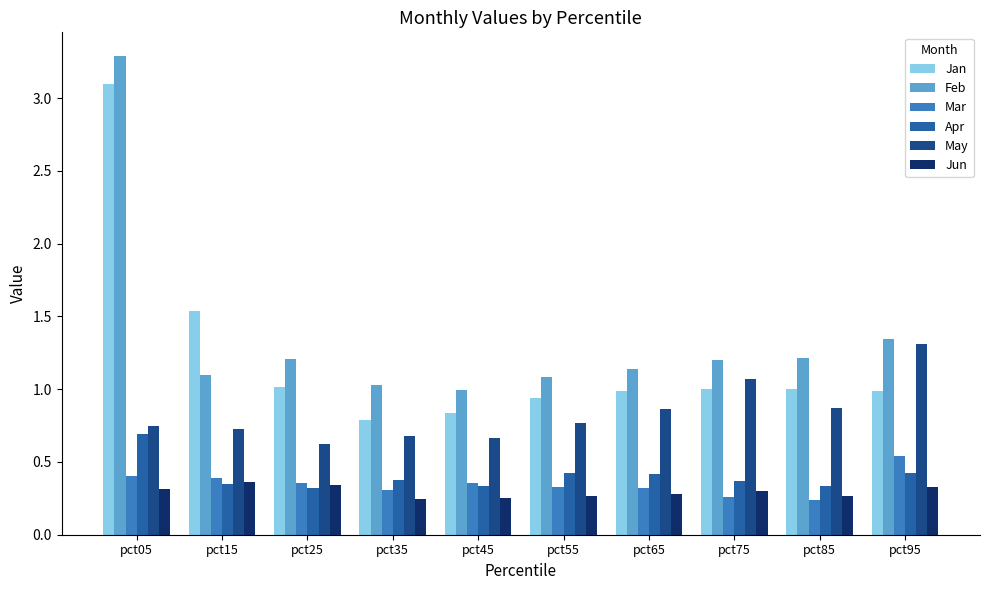

What is the difference between the highest and lowest values at pct95?

1.0